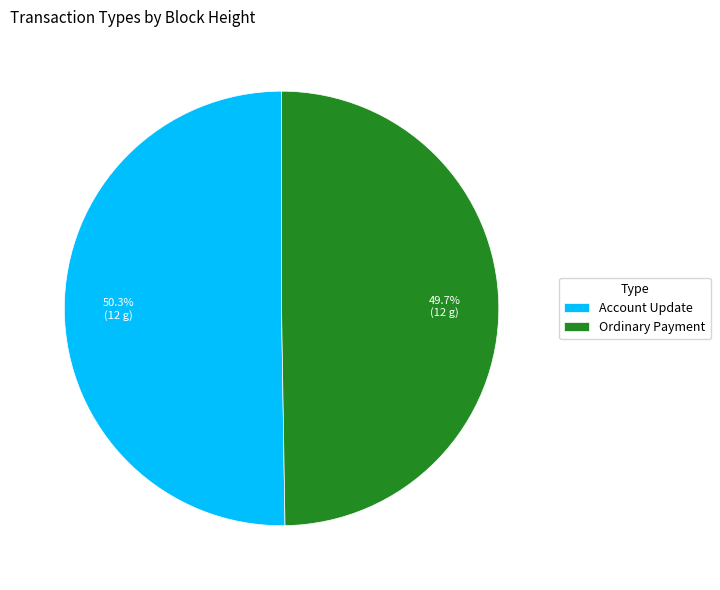

Approximately how many times larger is the value at Ordinary Payment compared to Account Update?

1.0